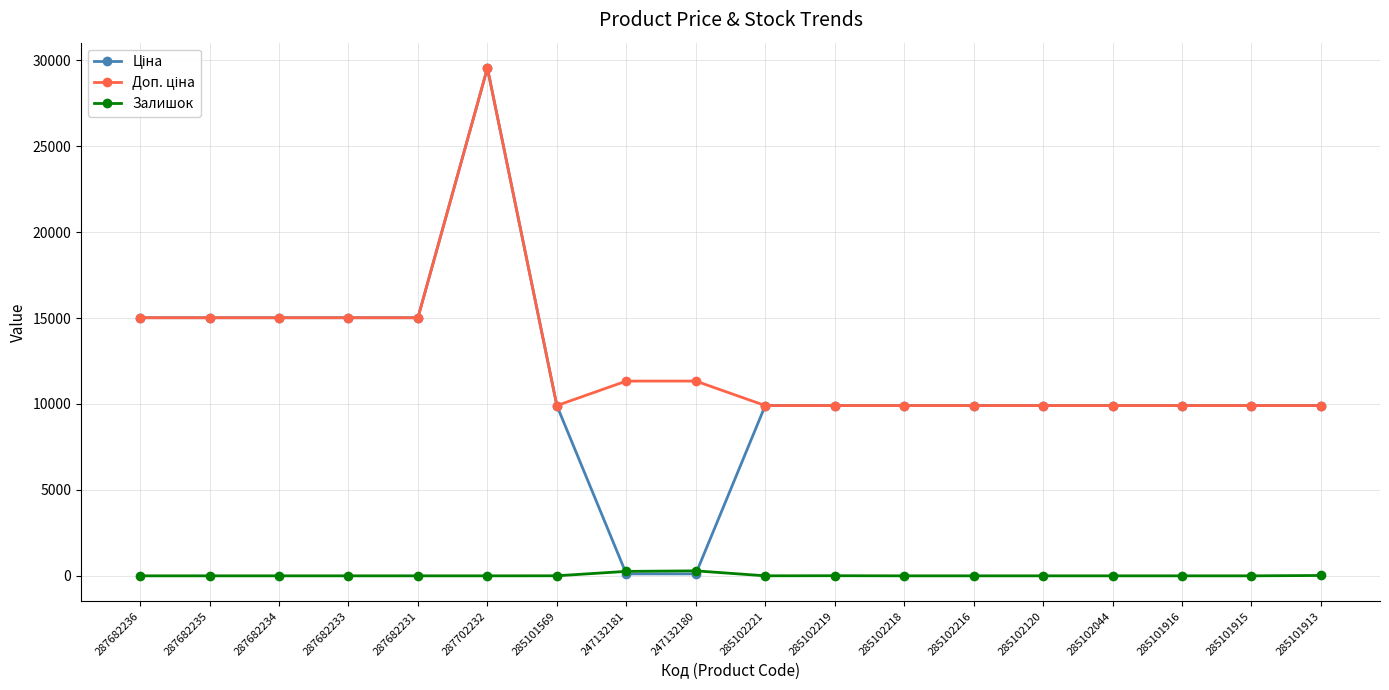

At how many categories does at least one series exceed 12734?

6